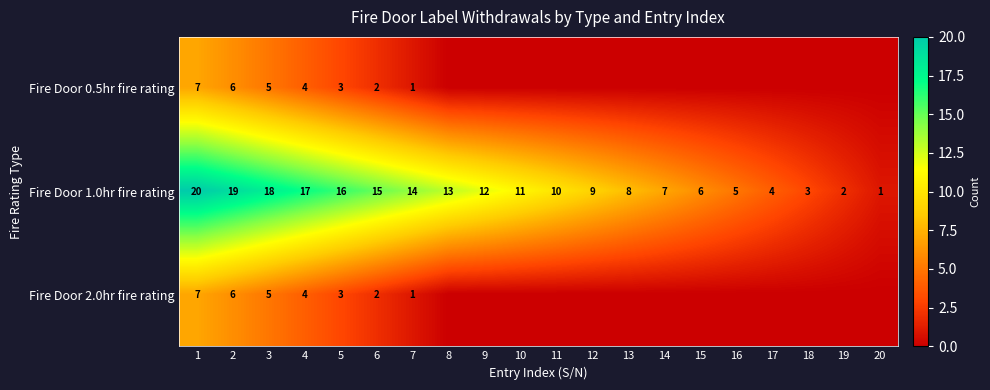

What is the total value across all series at 4?

25